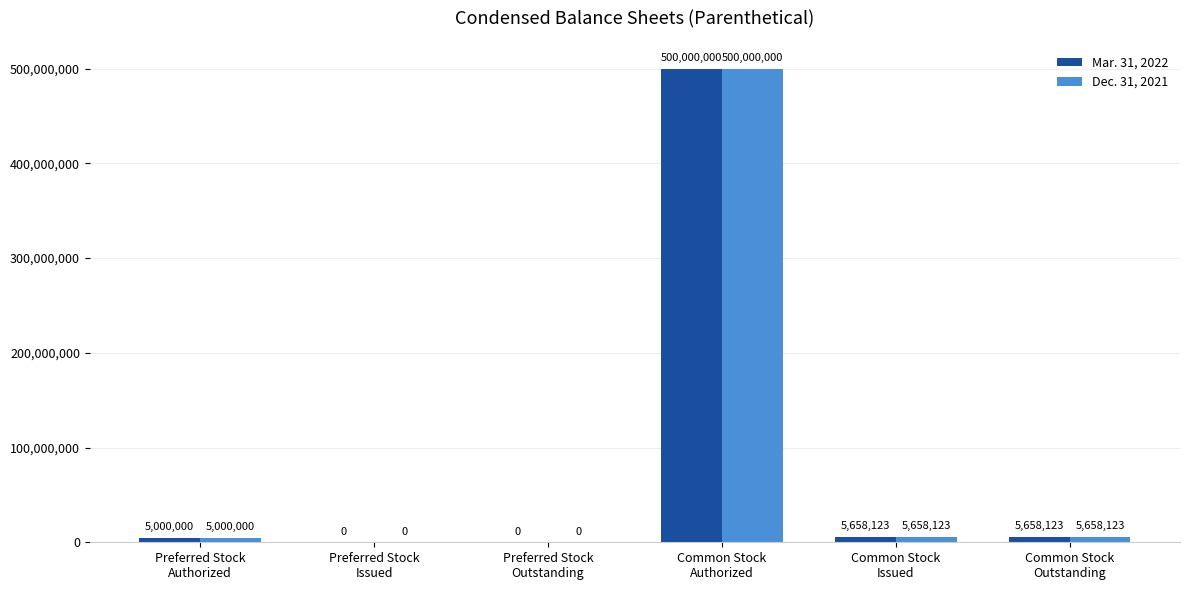

The Mar. 31, 2022 series shows 5000000 at Preferred Stock
Authorized. True or false?

True